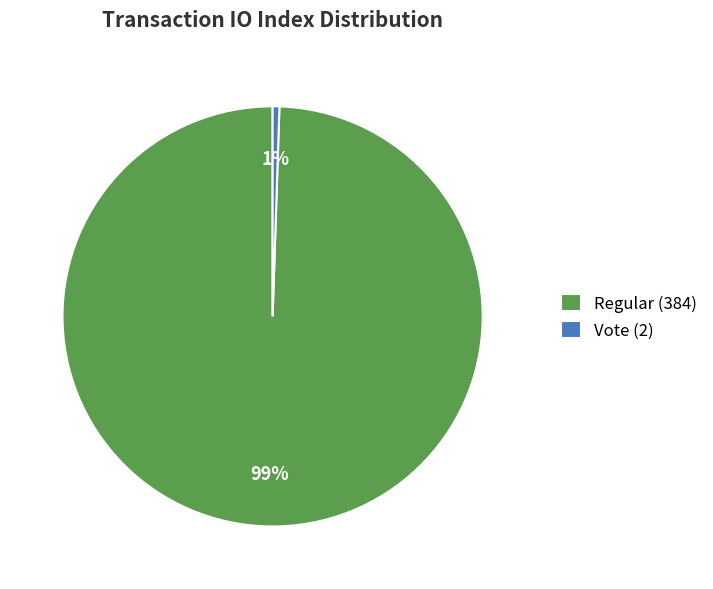

Between Vote (2) and Regular (384), which is larger?

Regular (384)